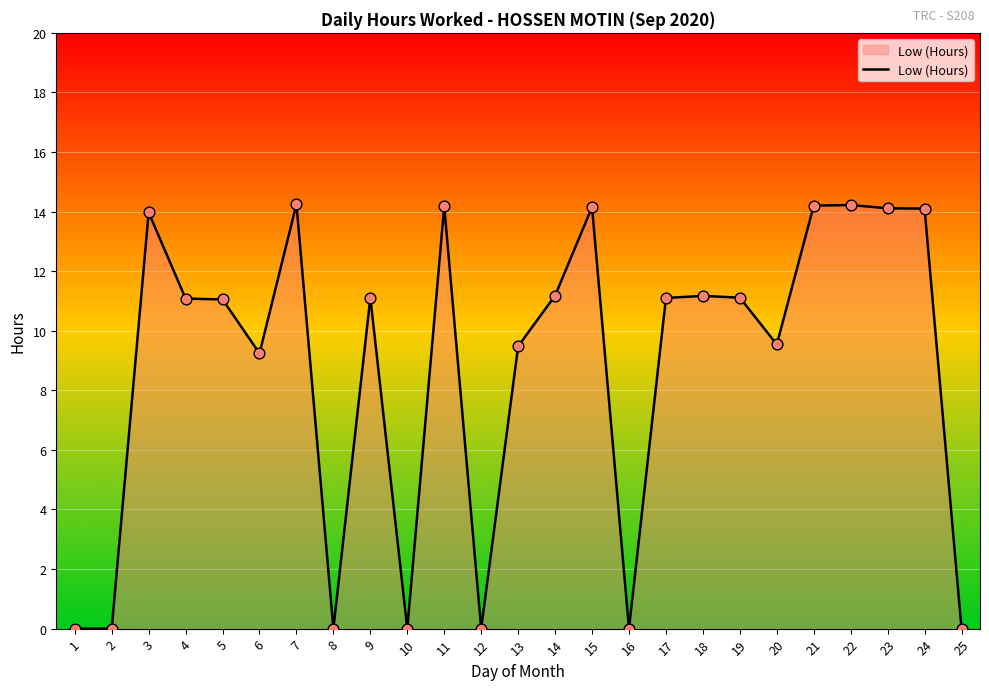

Which has a higher value, 2 or 24?

24